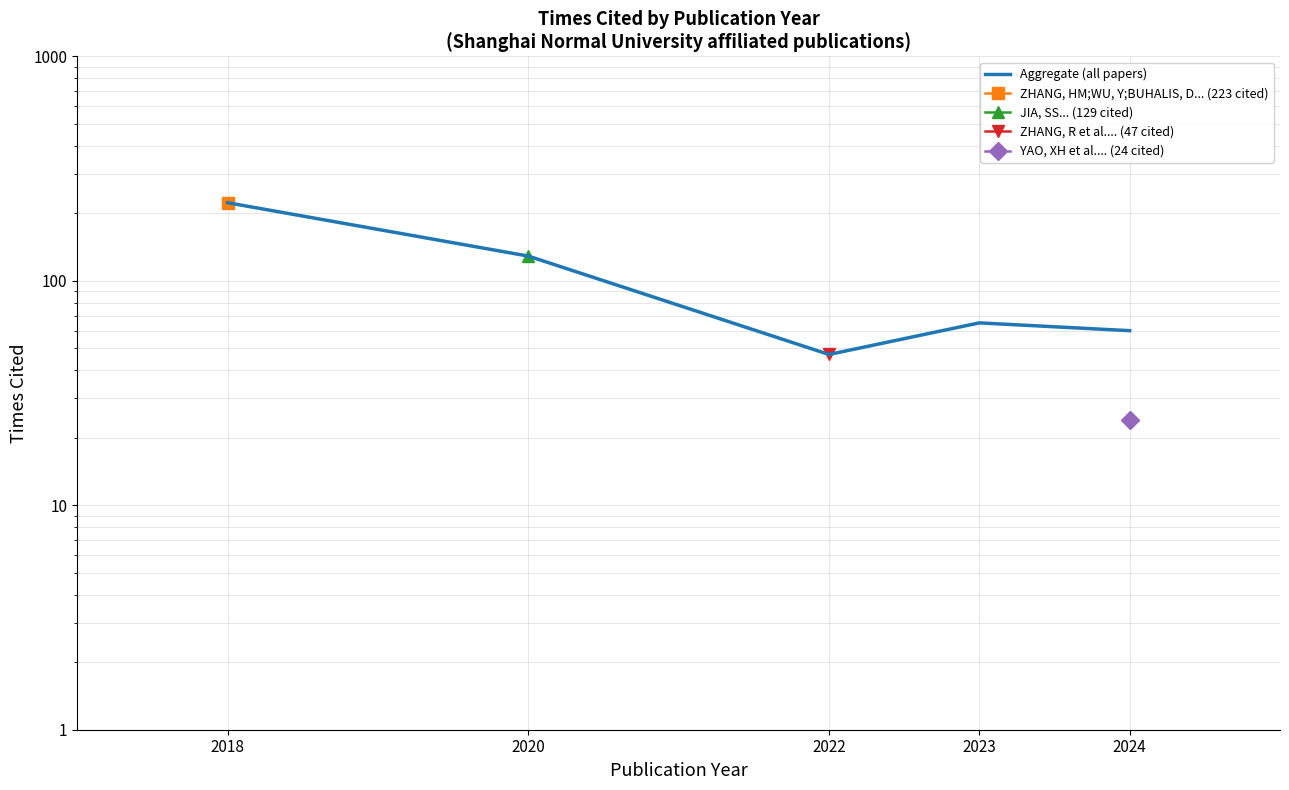

True or false: there are more than 0 points higher than both neighbors.

True